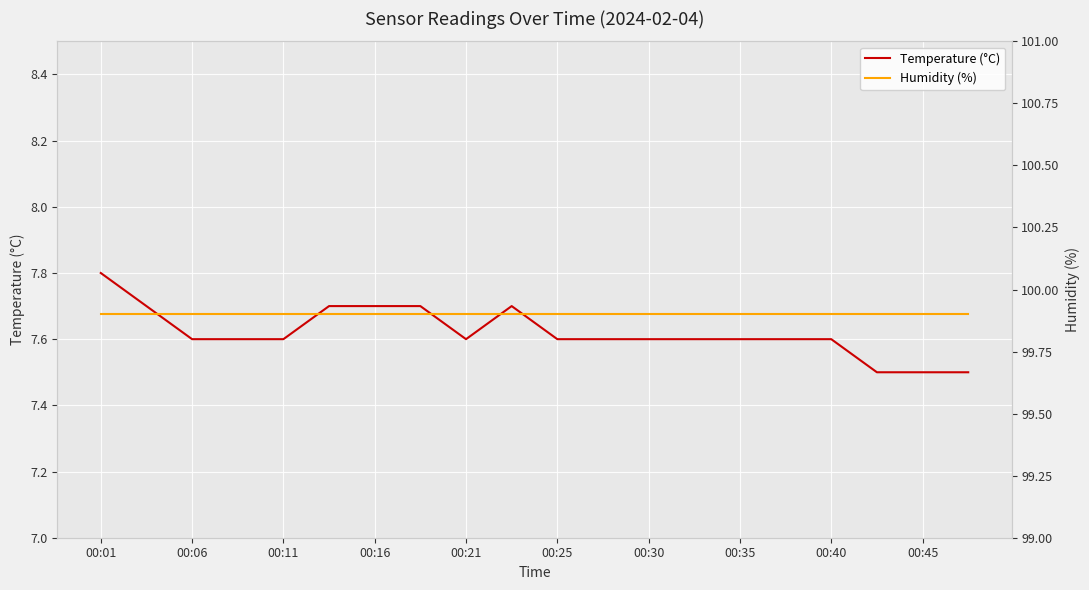

True or false: Humidity (%) and Temperature (°C) cross at least once.

False